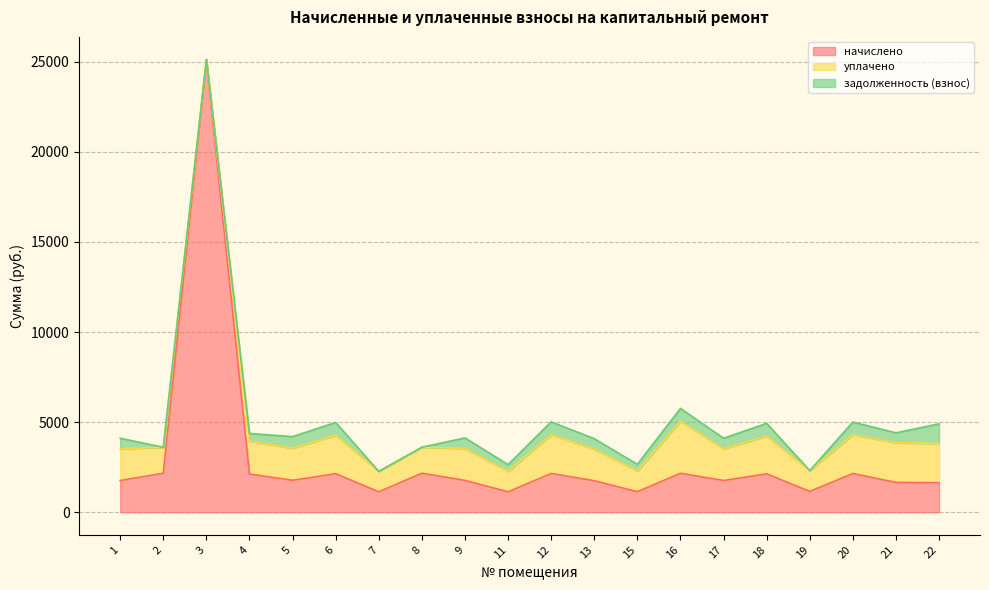

Which has a higher value, 17 or 4?

4